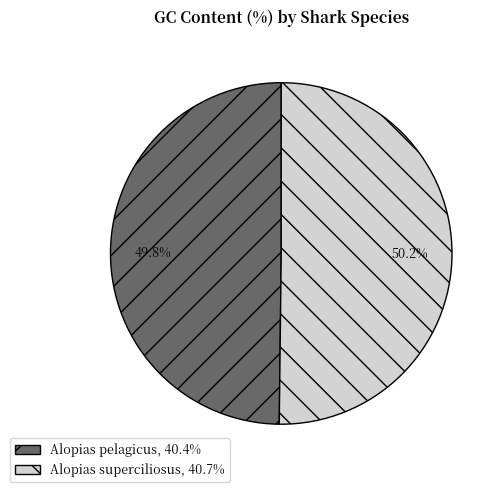

To the nearest percent, what is the average slice percentage?

50%